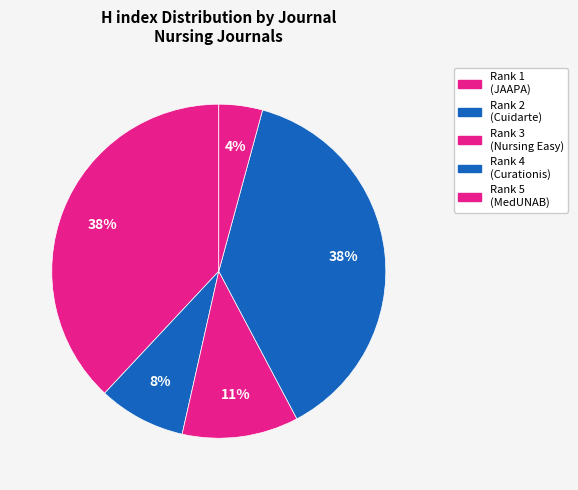

To the nearest percent, what is the average slice percentage?

20%